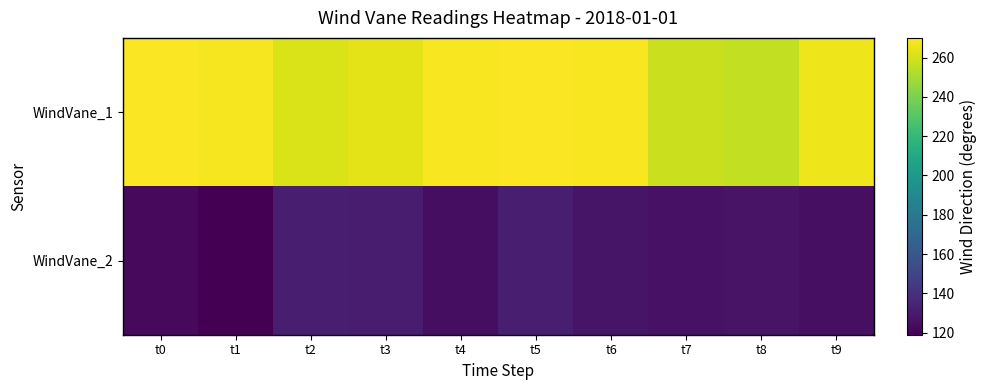

Which has a higher value, t8 or t4?

t4